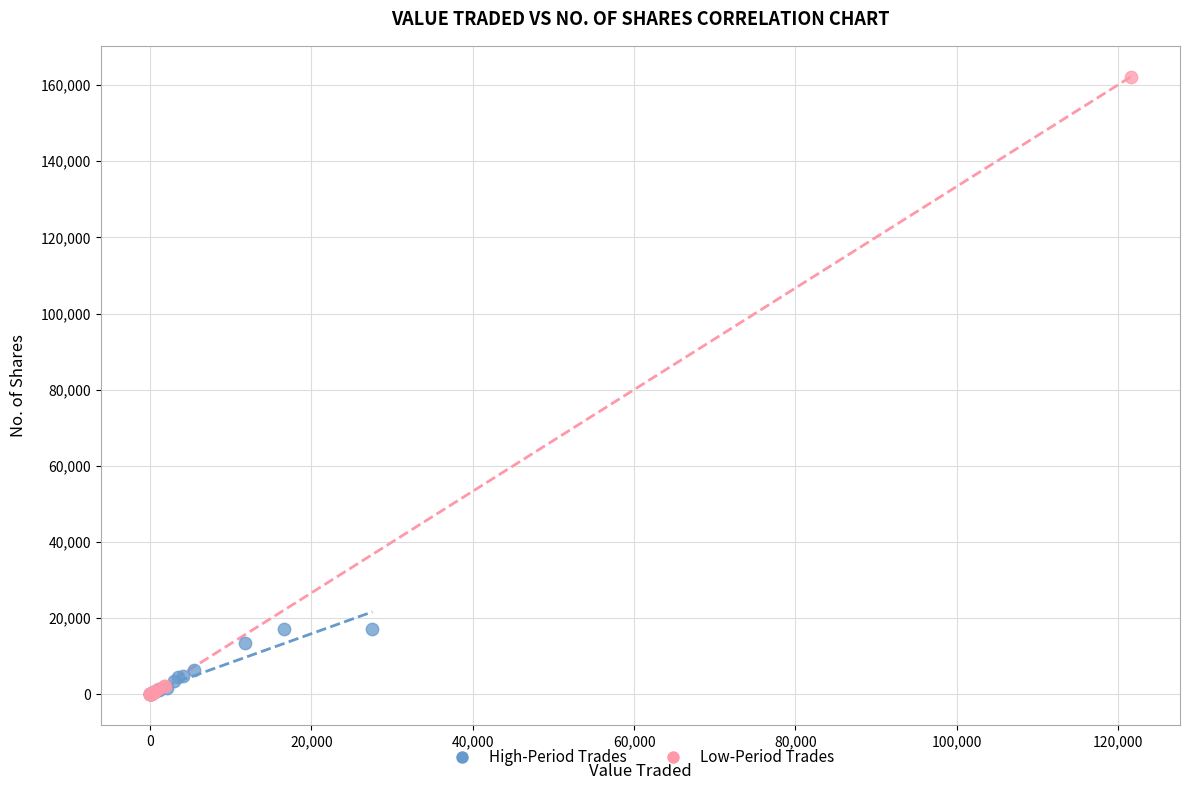

Which series contains the highest Y value?

Low-Period Trades